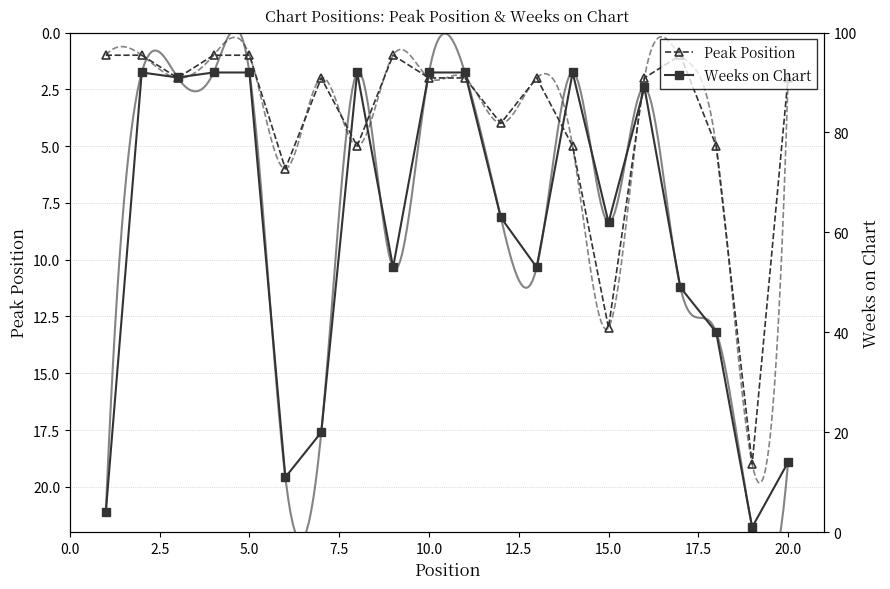

At which label is Peak Position closest to 10?

15.0